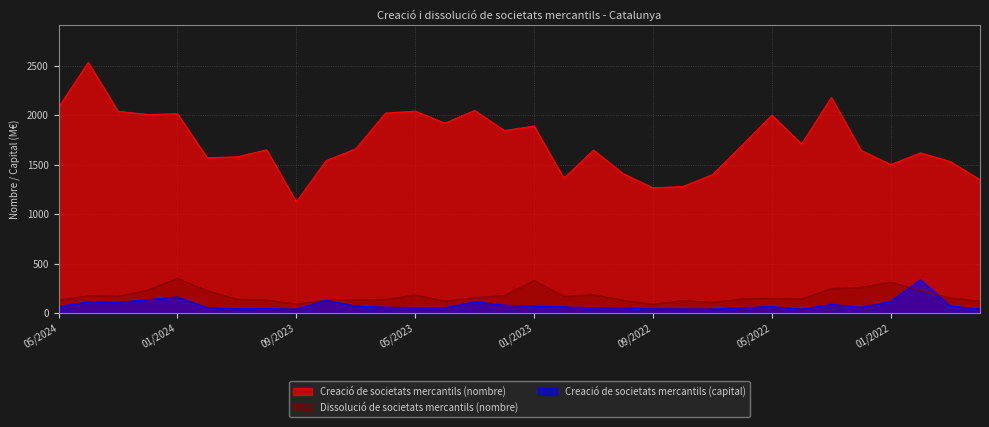

In Dissolució de societats mercantils (nombre), how many points are higher than both neighbors (excluding endpoints)?

8